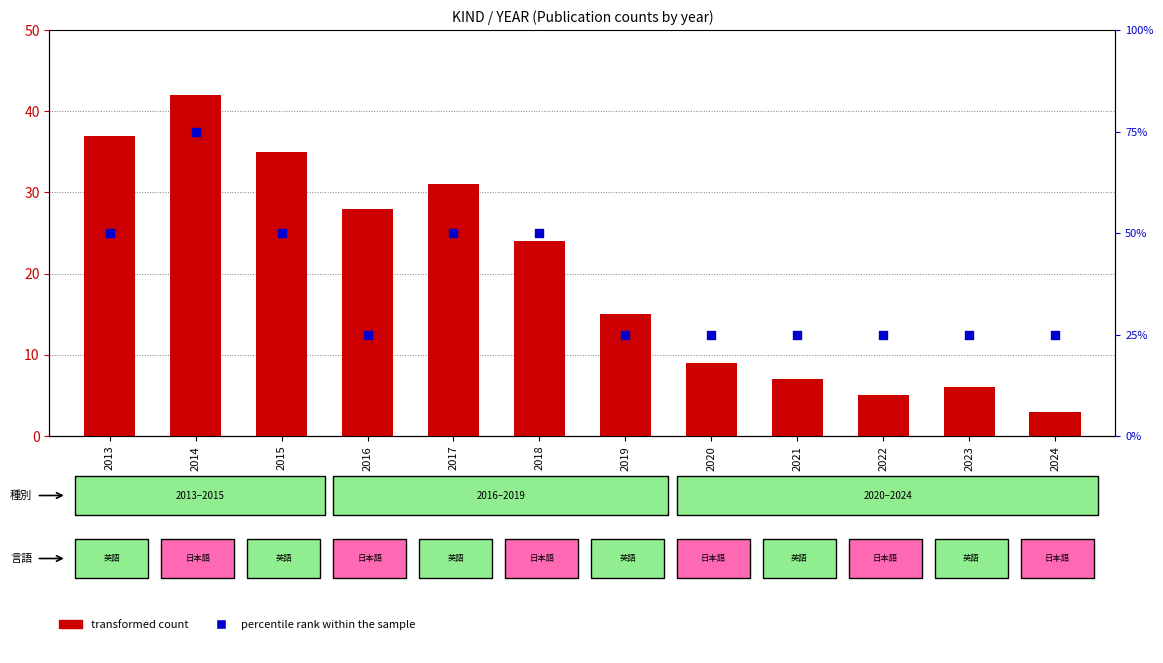

Which series has the widest spread of Y values?

percentile rank within the sample